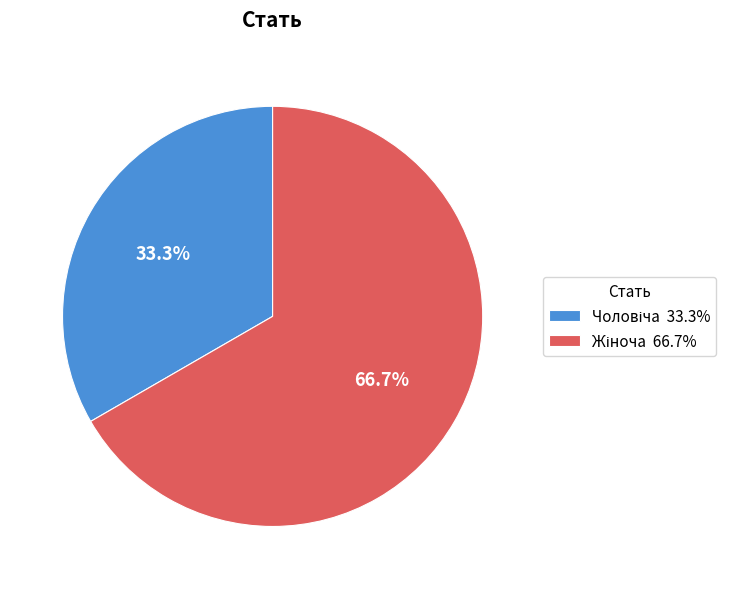

Does any single category account for the majority?

Yes